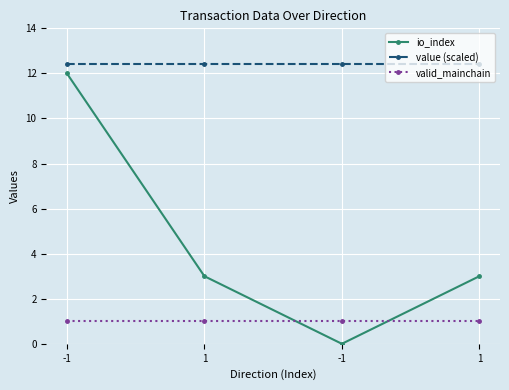

What are all the series names shown in the legend?

io_index, value (scaled), valid_mainchain